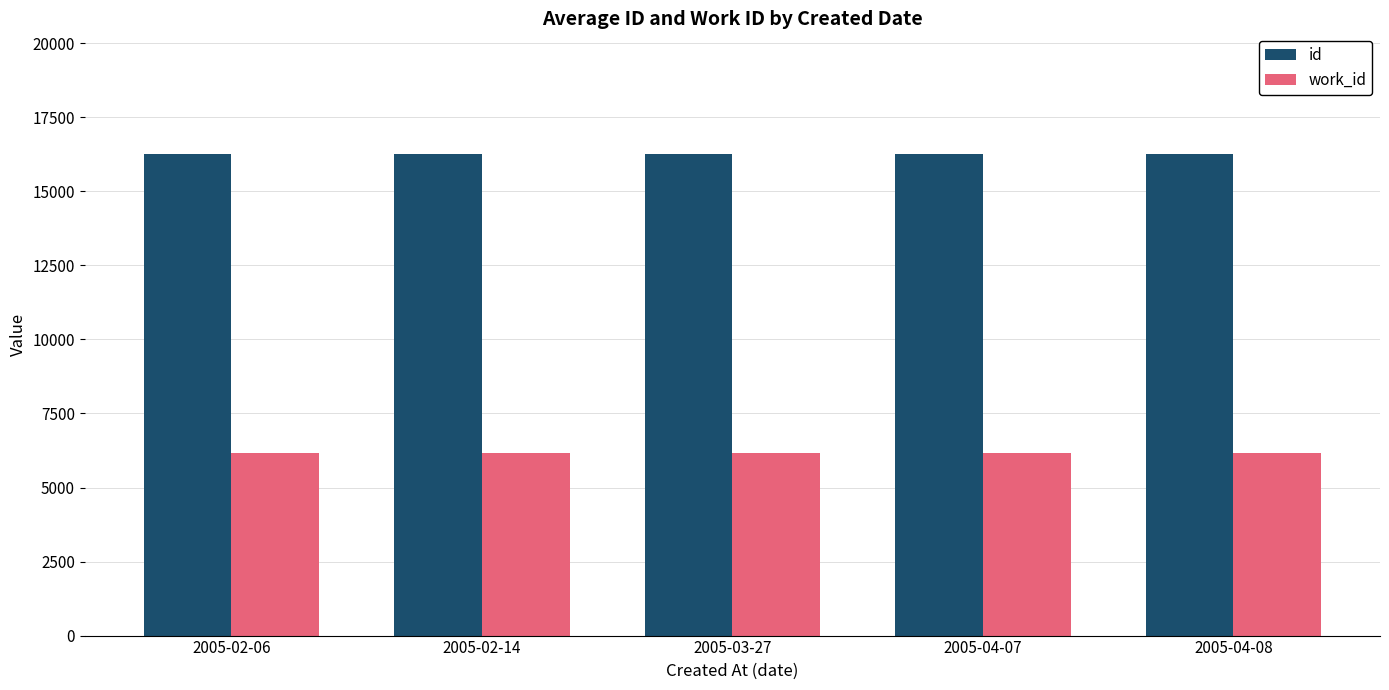

How many bars are there in total?

10